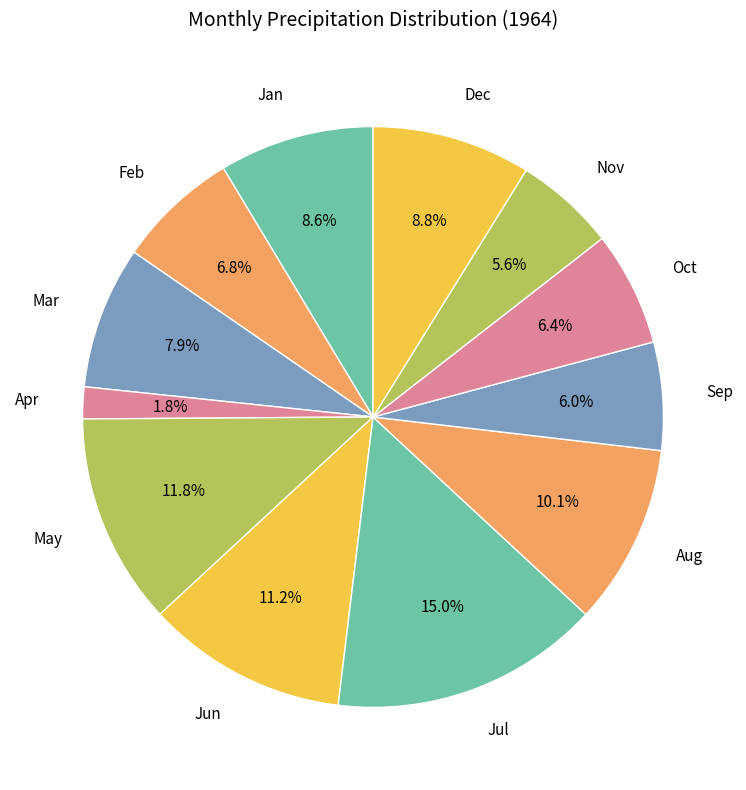

Approximately how many times larger is the value at Jul compared to May?

1.3